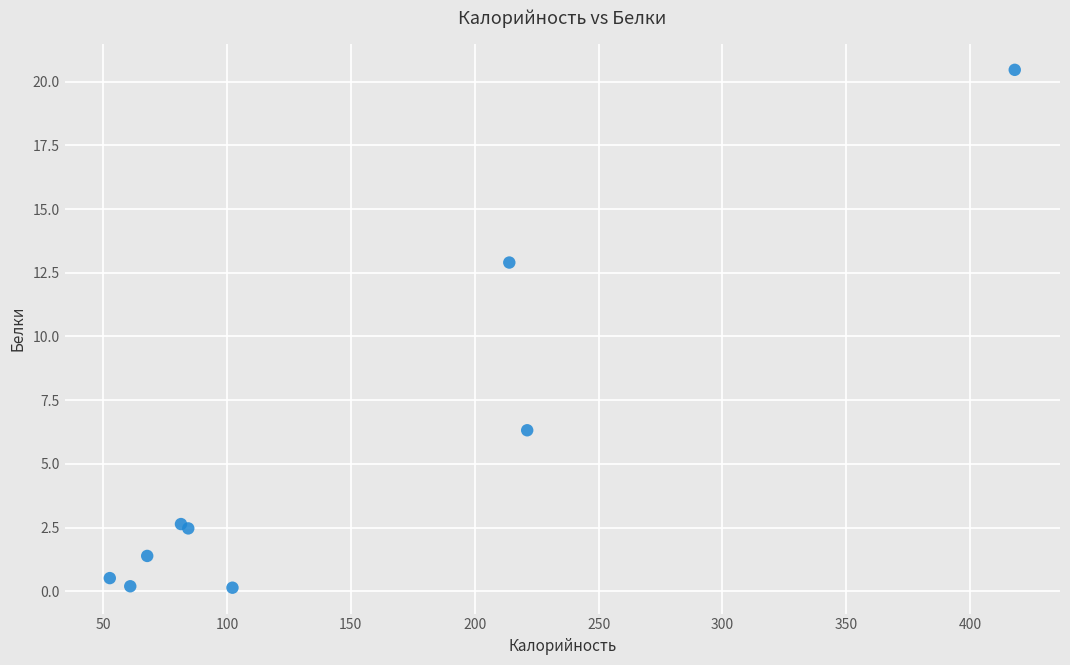

What Y value in the scatter plot is closest to 10?

12.9